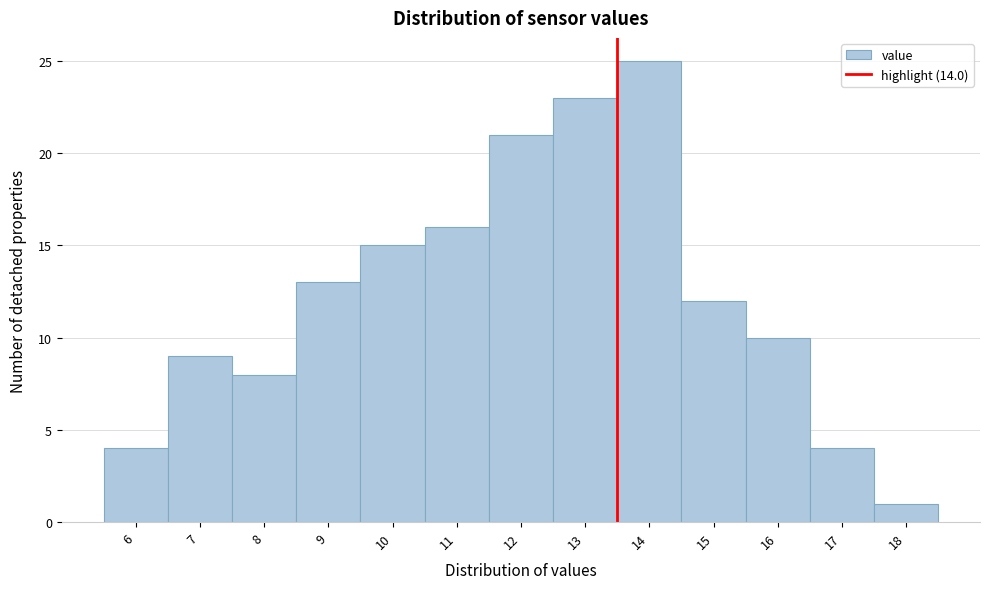

Reading left to right, transcribe all the data shown in this chart.

4	9	8	13	15	16	21	23	25	12	10	4	1